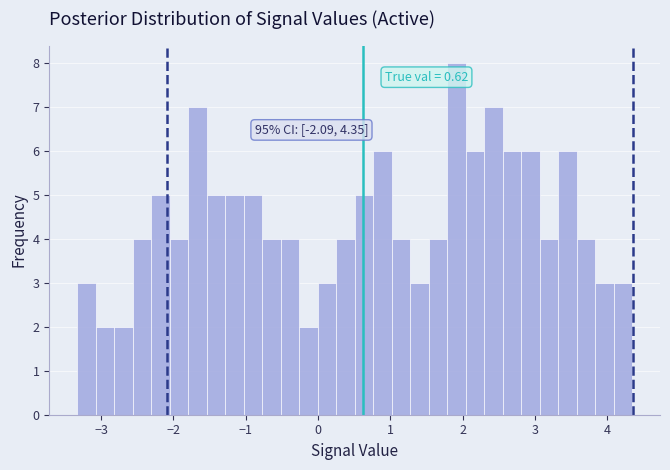

Read against the x-axis, roughly where is the centre of the tallest bar?

1.9